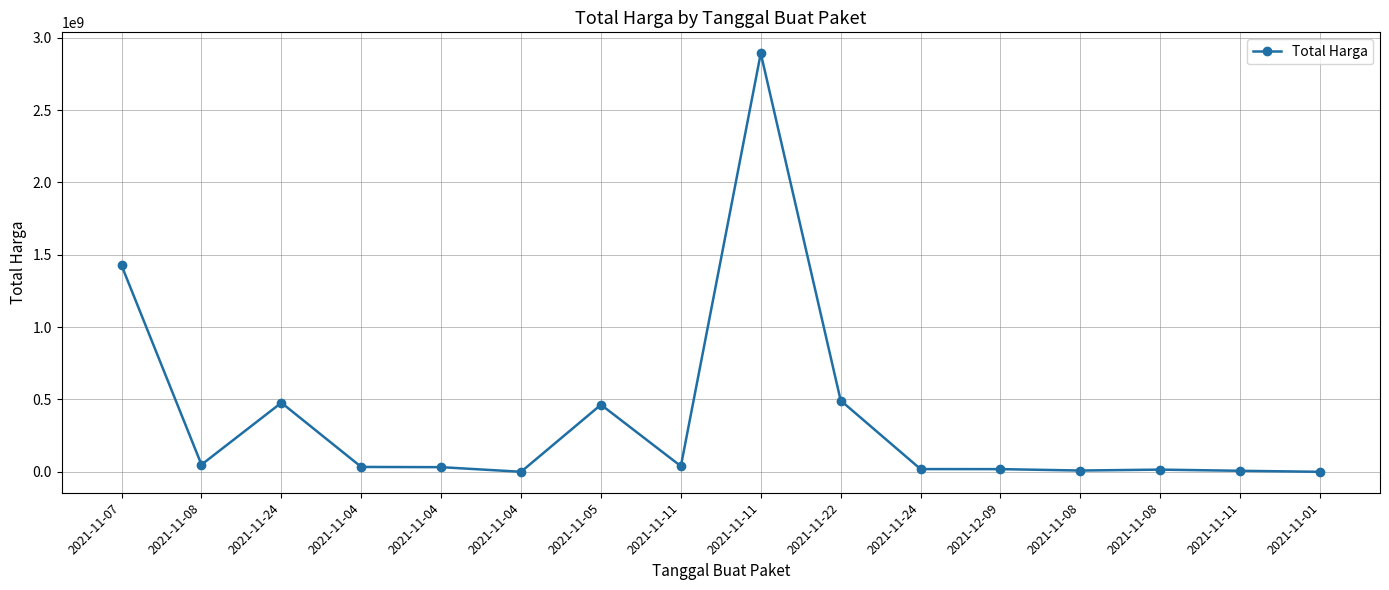

How many lines are shown in the chart?

1